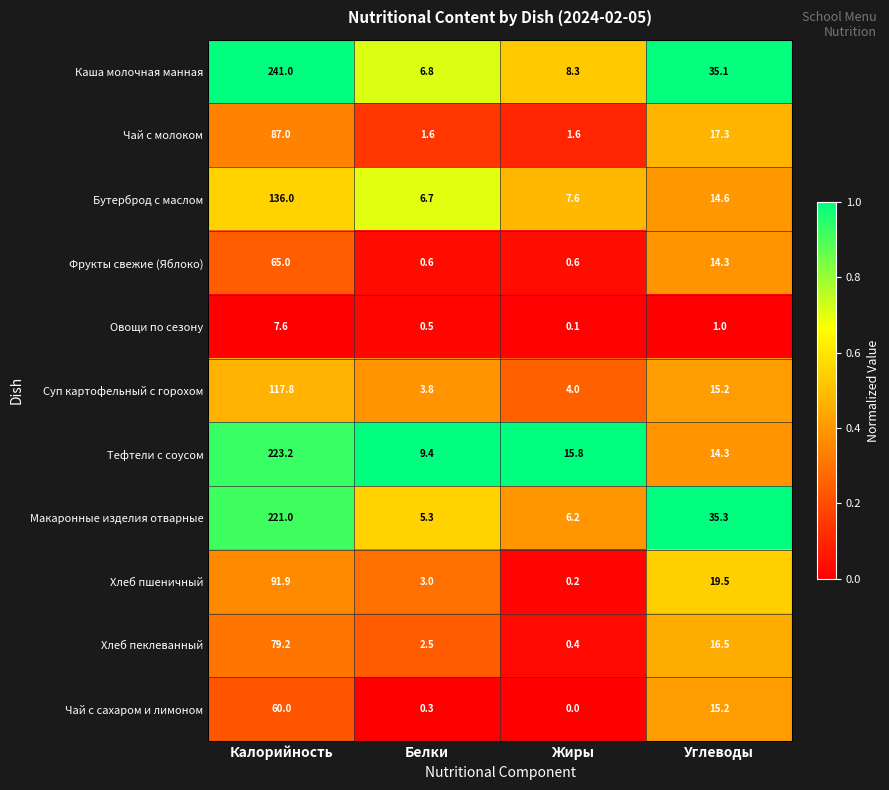

At which category does the chart reach its minimum across all series?

Жиры